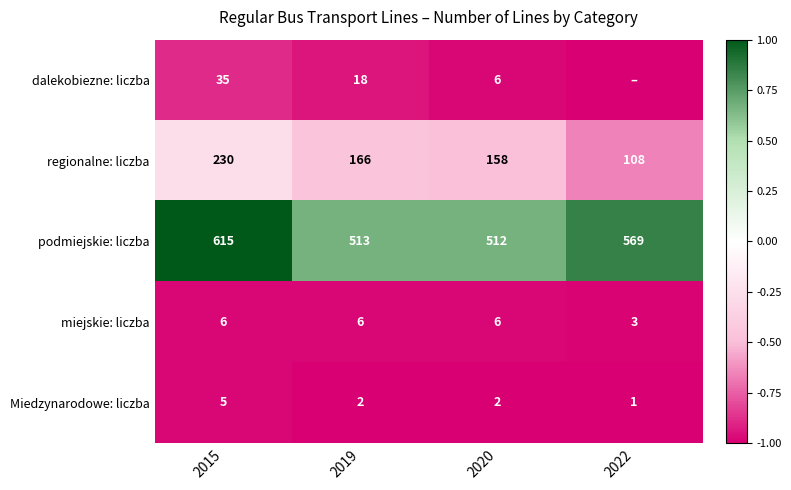

The podmiejskie: liczba series shows 0.2 at 2020. True or false?

False